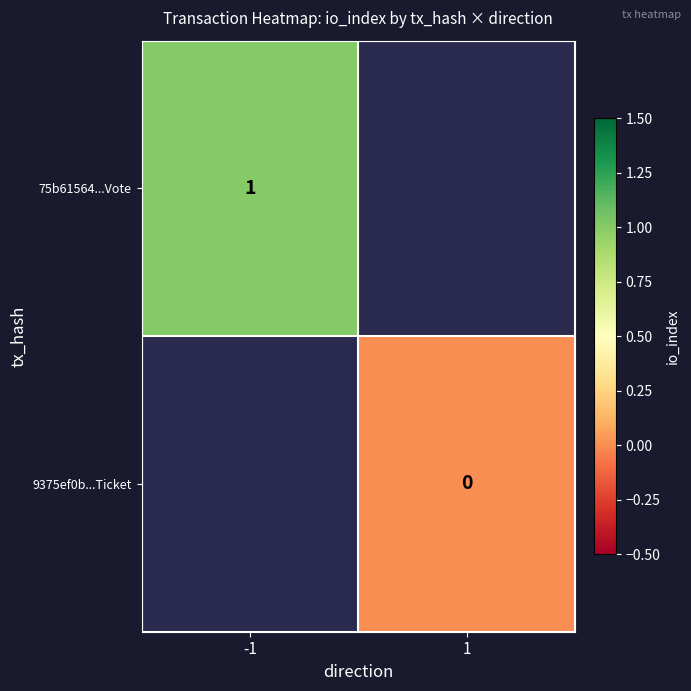

The 75b61564...Vote series shows 1 at -1. True or false?

True